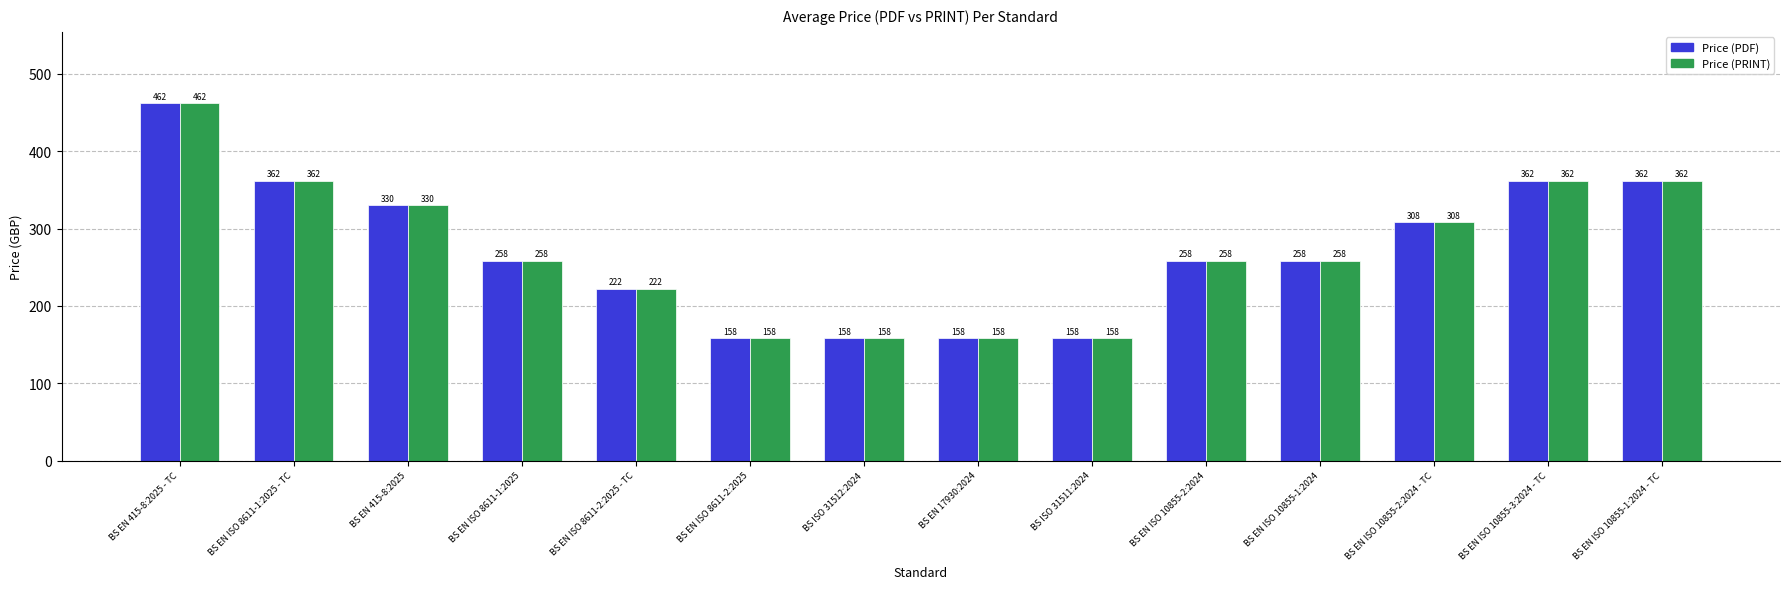

What is the sum of all Price (PRINT) values?

3814